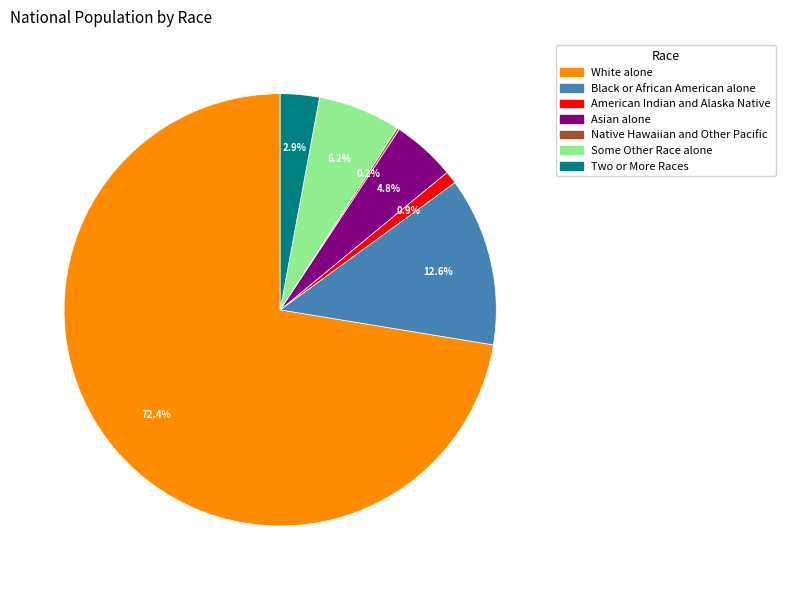

True or false: Some Other Race alone accounts for 19% of the total.

False